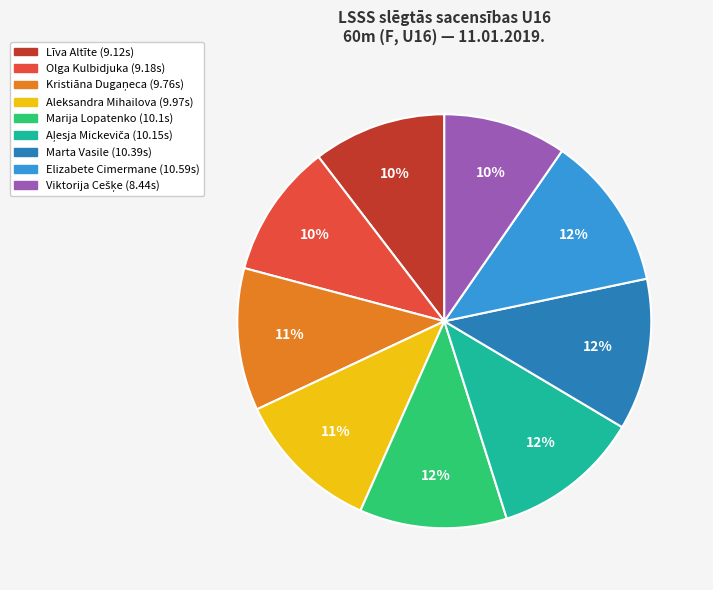

To the nearest percent, what portion does Olga Kulbidjuka represent?

10%